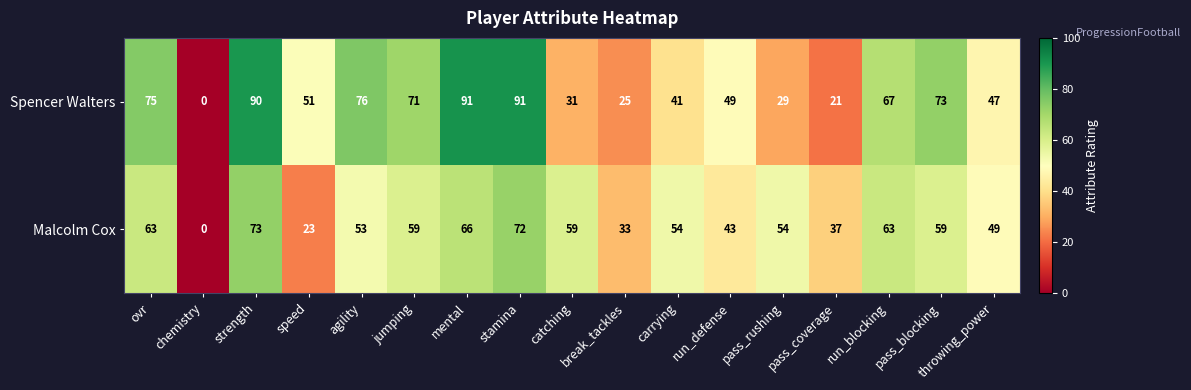

At how many categories does at least one series exceed 79?

3